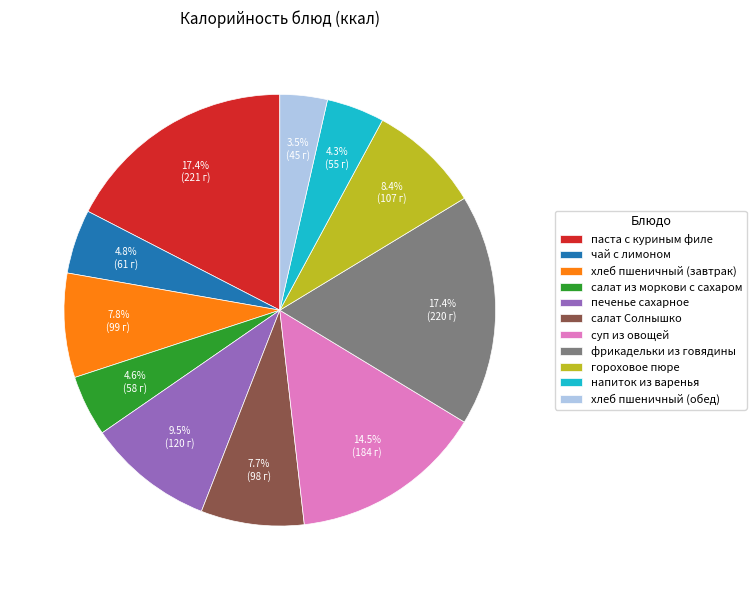

The печенье сахарное slice represents 1% of the pie. True or false?

False